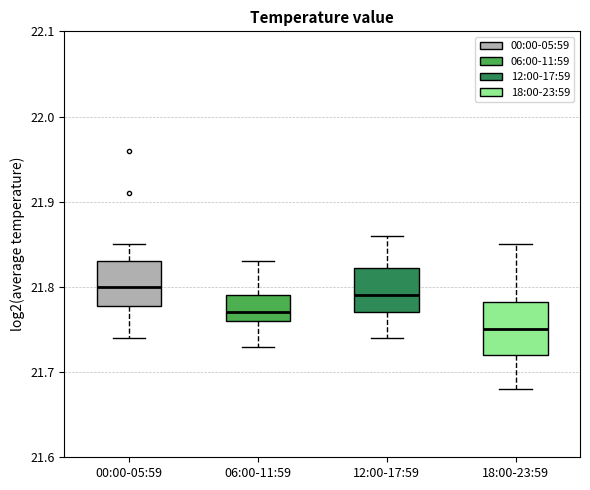

Where does the upper whisker of the box for 18:00-23:59 end on the y-axis? The values are not printed on the chart, so give them approximately, as read against the axis.

21.85